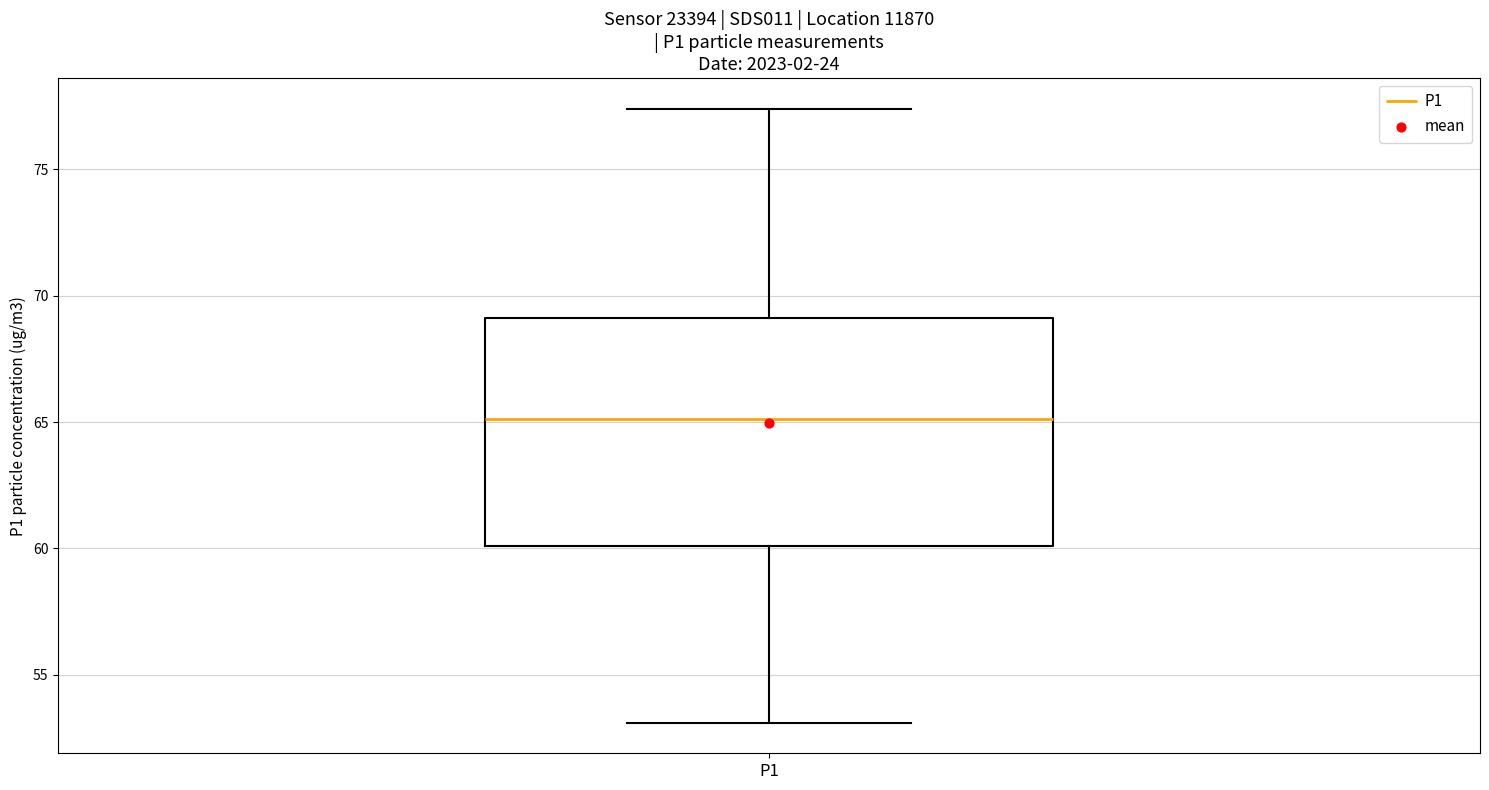

Transcribe this box plot: give where the median line is, the range the box spans, and where the two whiskers end, as read against the y-axis. The values are not printed on the chart, so give them approximately, as read against the axis.

median 65.0, box 60.0 to 69.0, whiskers 53.0 to 77.5